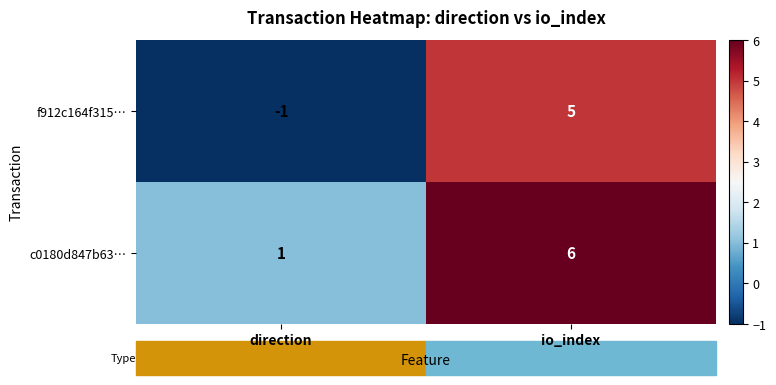

What is the sum of all f912c164f315… values?

4